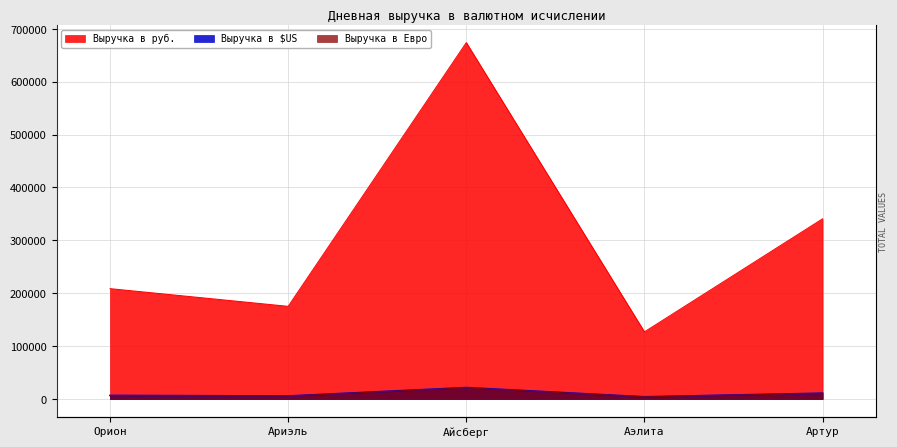

Which category has the lowest value in the Выручка в руб. series?

Аэлита